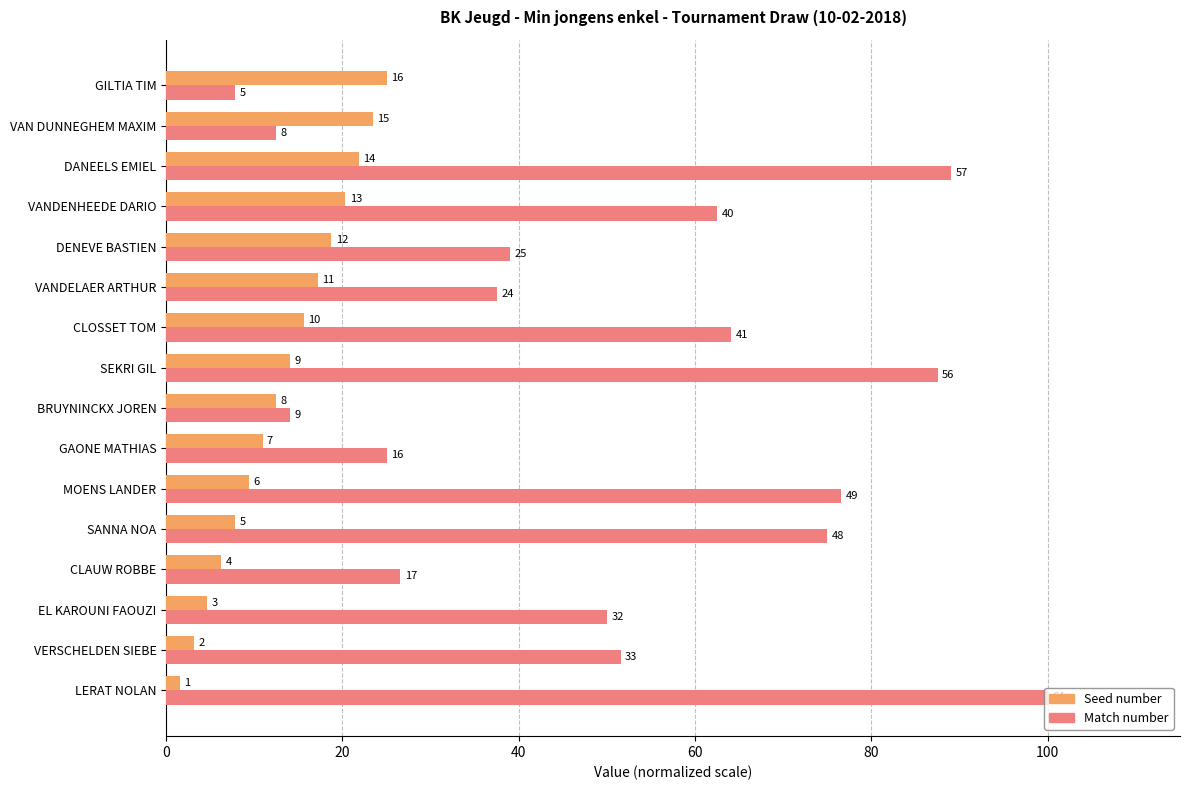

What position from the right is GILTIA TIM?

1